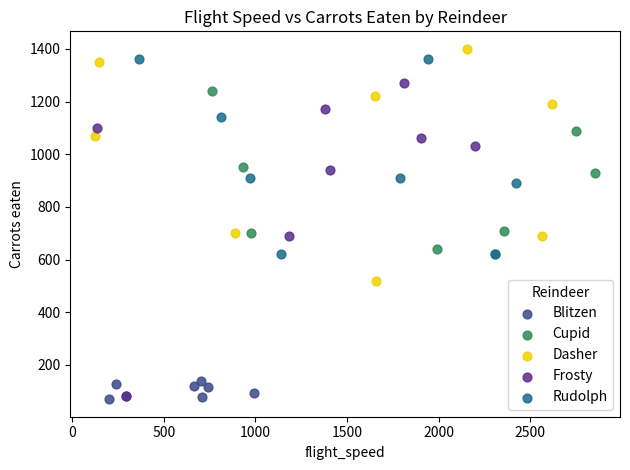

Which series contains the lowest Y value?

Blitzen